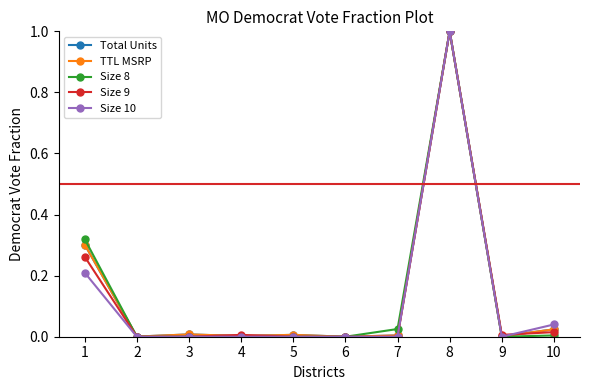

Where is Size 8 nearest to the value 0?

2